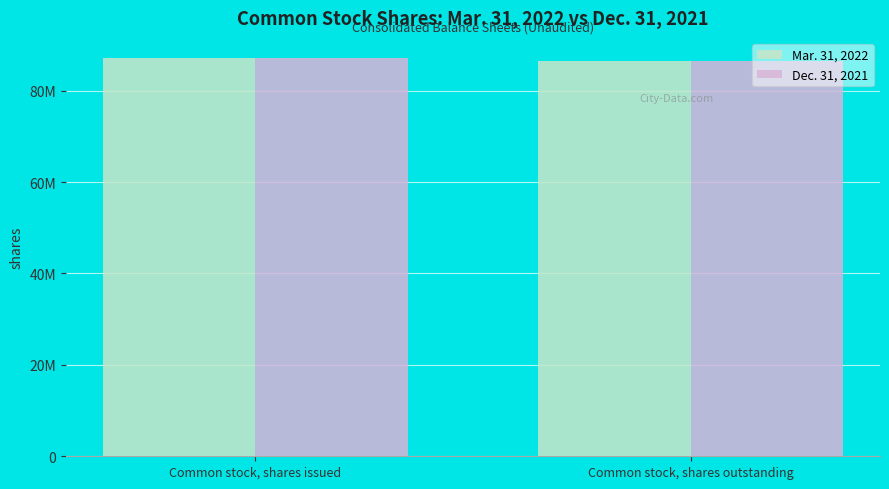

Between Common stock, shares issued and Common stock, shares outstanding, which series saw the biggest shift?

Mar. 31, 2022